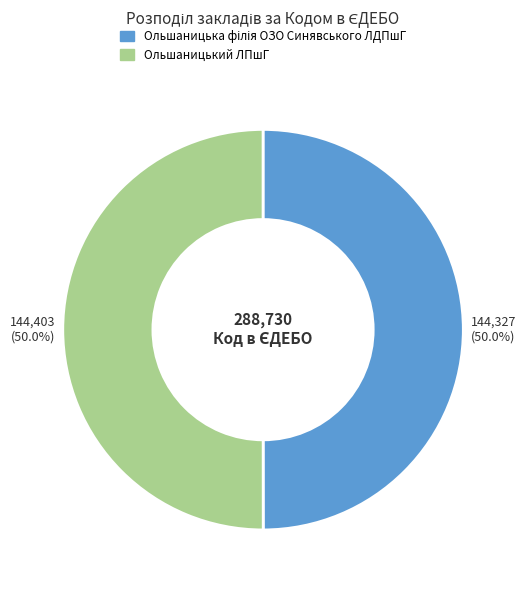

What percentage is NOT represented by Ольшаницький ЛПшГ?

50.0%